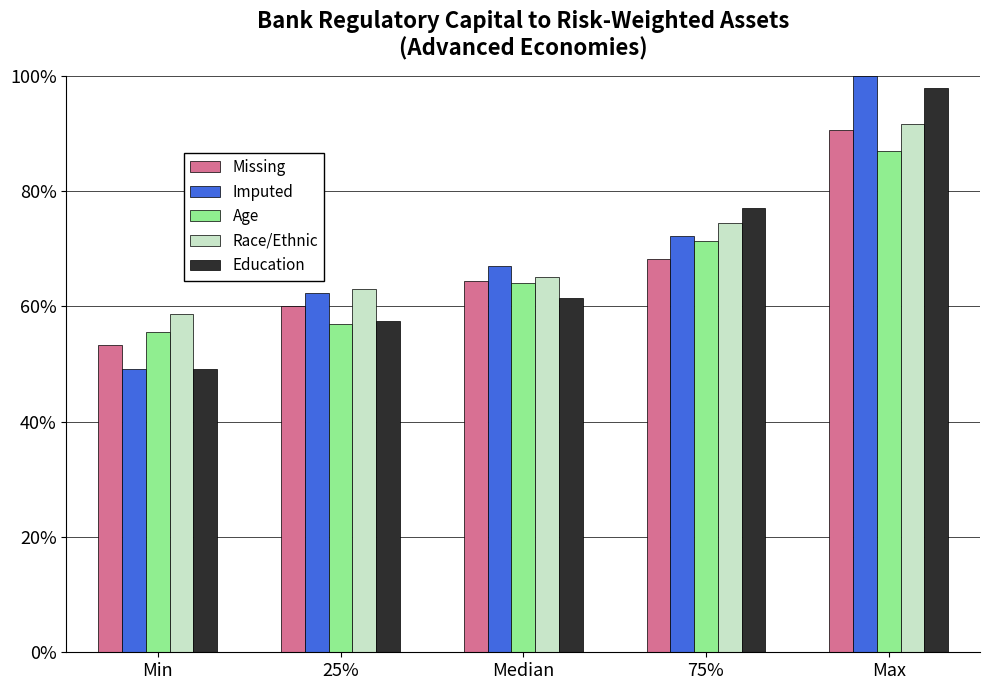

Reading left to right, extract all data points from this chart.

Missing: Min=53.4	25%=60.1	Median=64.4	75%=68.3	Max=90.6
Imputed: Min=49.2	25%=62.3	Median=67.0	75%=72.3	Max=100.0
Age: Min=55.5	25%=56.9	Median=64.1	75%=71.3	Max=86.9
Race/Ethnic: Min=58.6	25%=63.1	Median=65.2	75%=74.5	Max=91.6
Education: Min=49.2	25%=57.5	Median=61.5	75%=77.1	Max=97.9